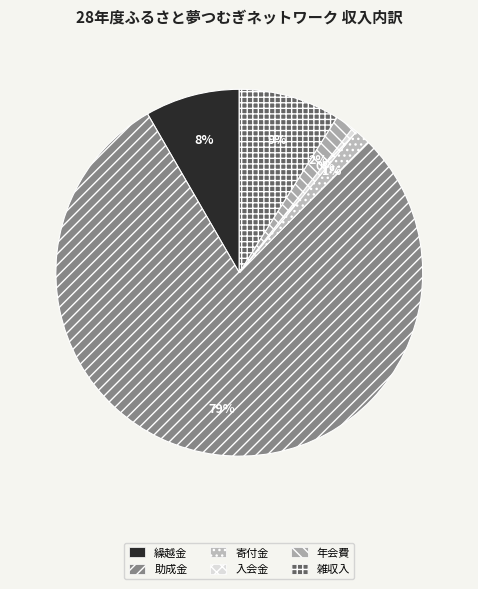

To the nearest percent, what portion does 繰越金 represent?

8%